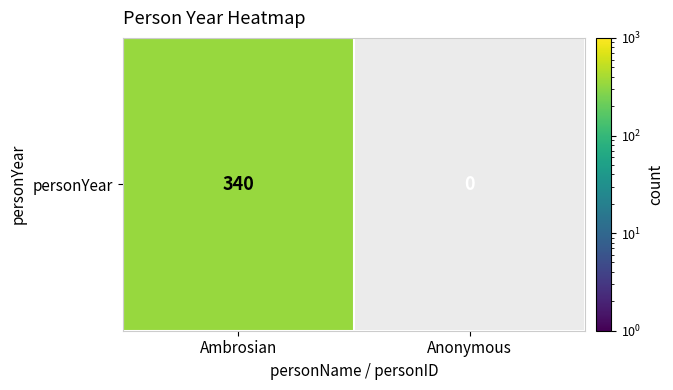

How many values are above zero?

1